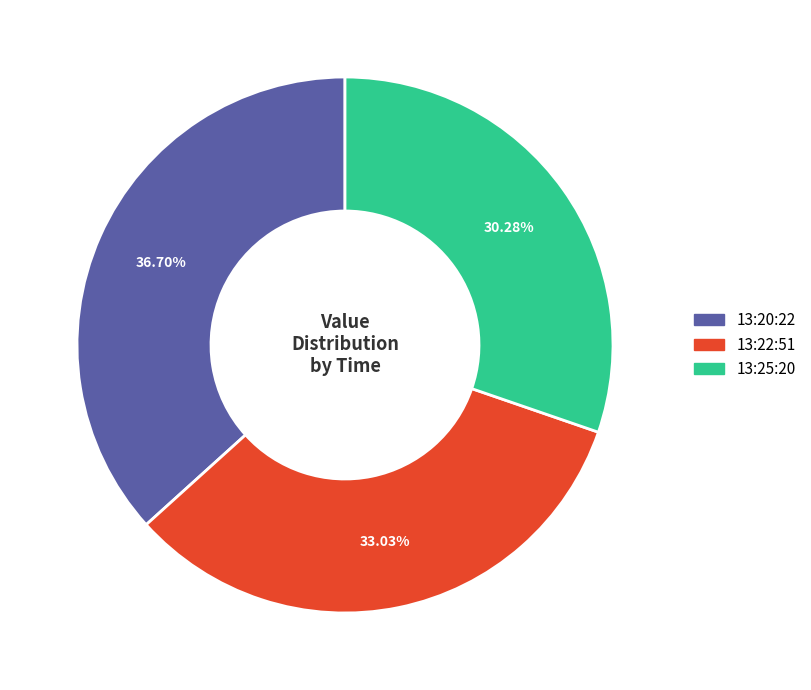

Is there a majority slice in this chart?

No